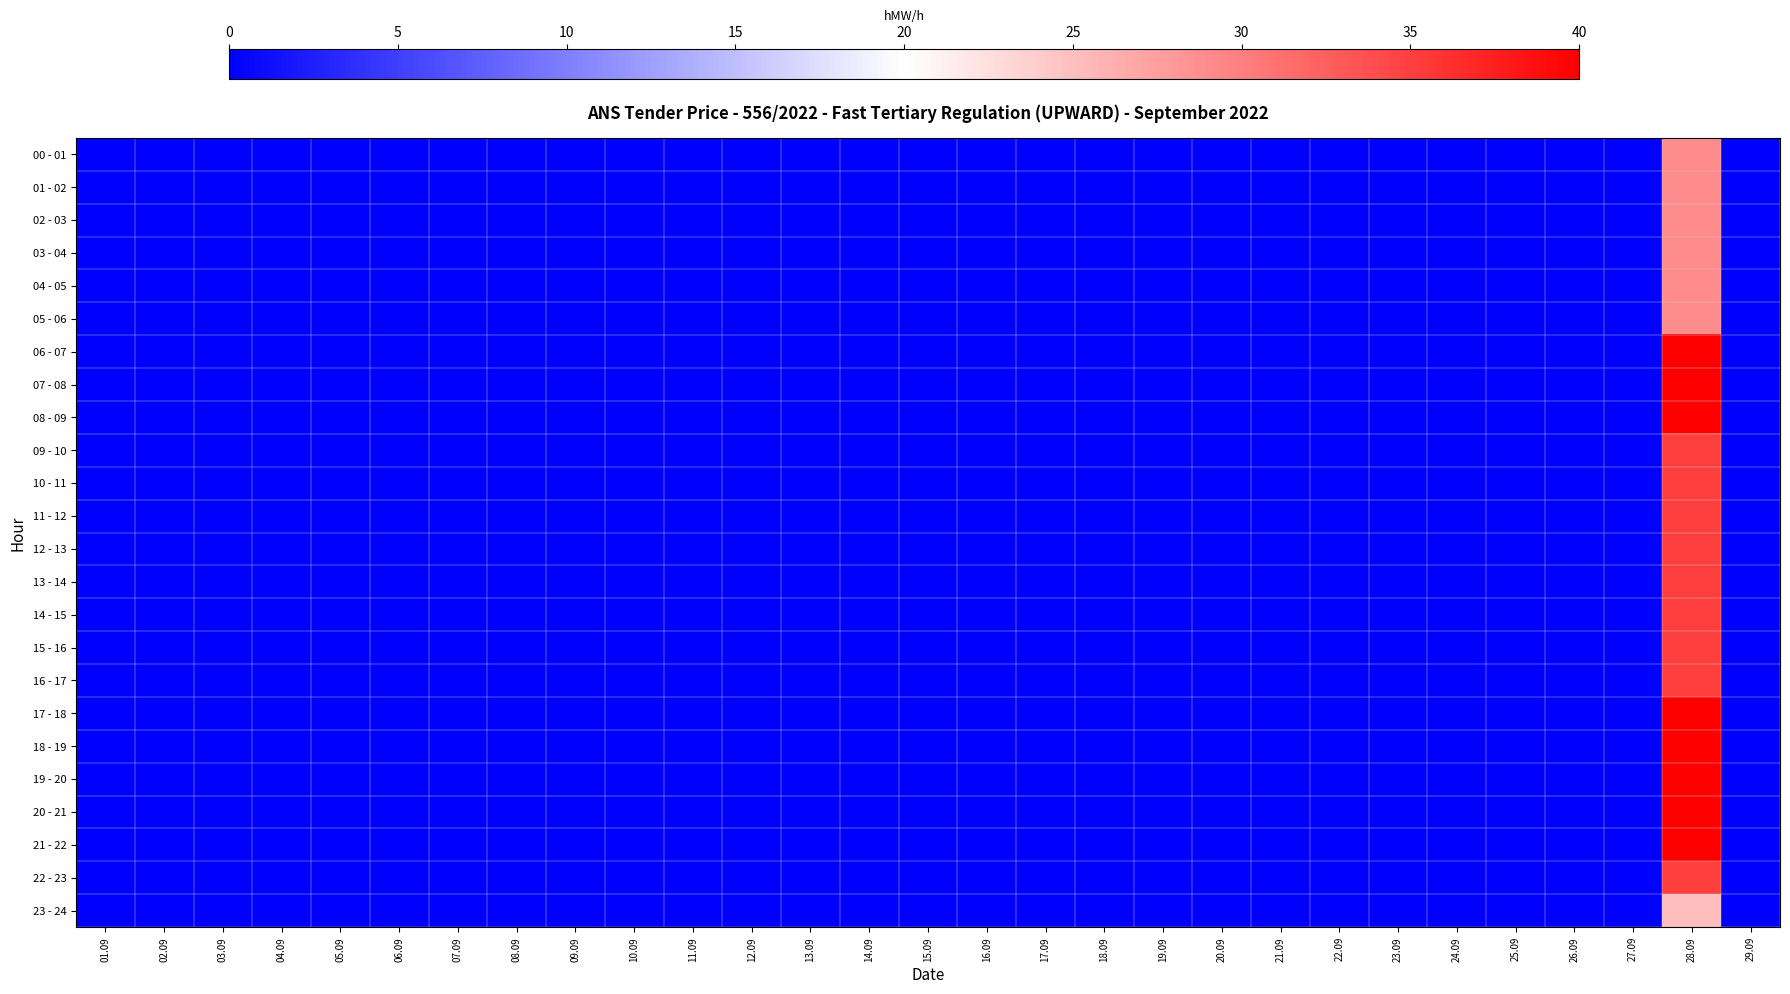

Between 20.09 and 09.09, which is larger?

20.09